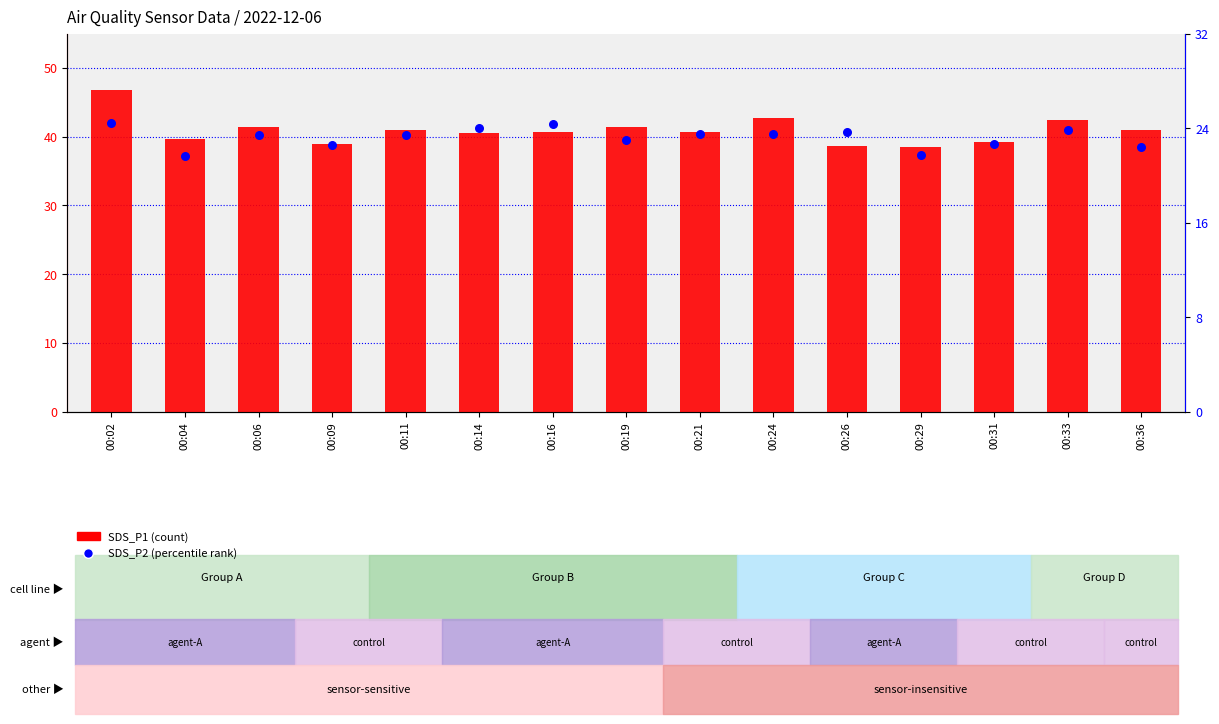

Which series has the largest total across all categories?

SDS_P1 (count)